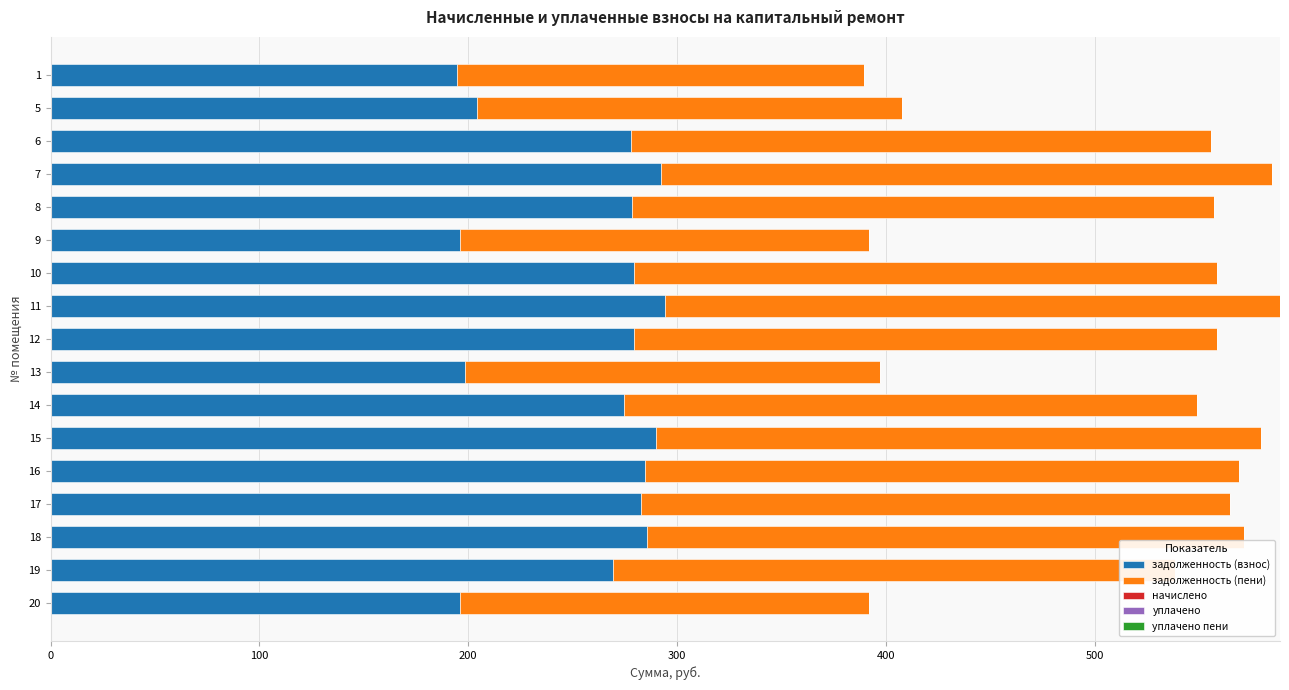

How many categories are shown in the chart?

17